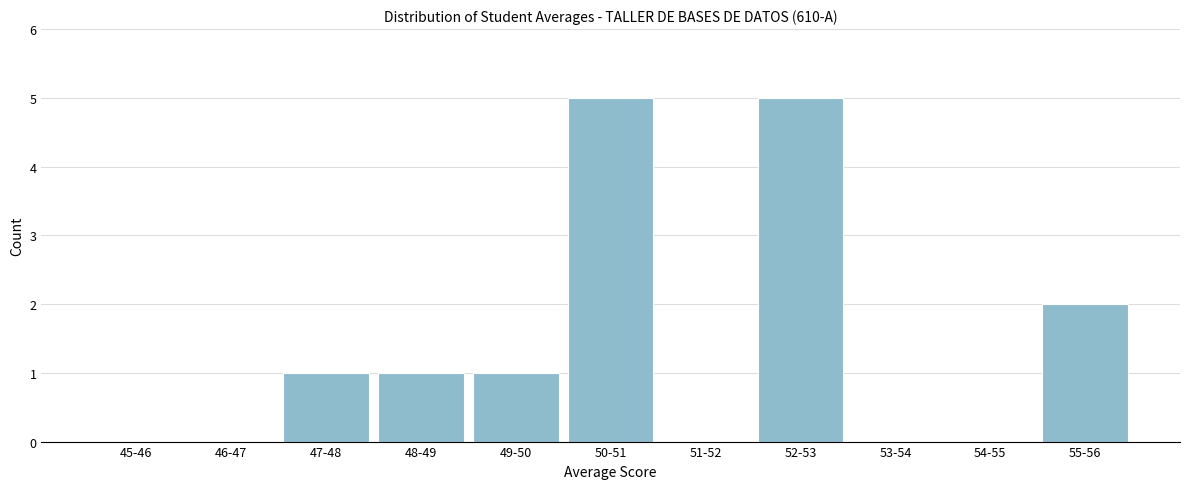

Reading left to right, what are all the values shown in this chart?

45-46=0	46-47=0	47-48=1	48-49=1	49-50=1	50-51=5	51-52=0	52-53=5	53-54=0	54-55=0	55-56=2